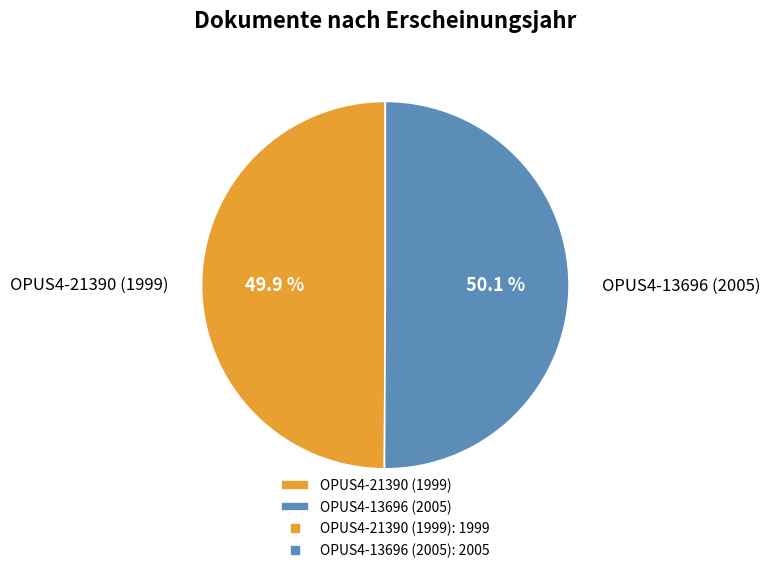

What is the total percentage of OPUS4-13696 (2005) and OPUS4-21390 (1999)?

100.0%